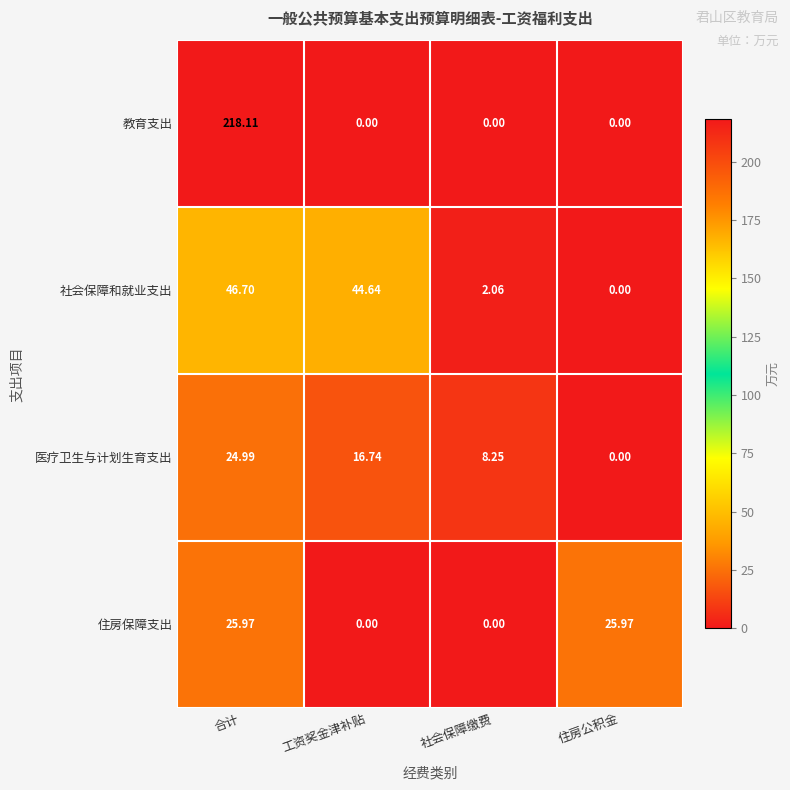

Between 合计 and 住房公积金, which series saw the biggest shift?

教育支出